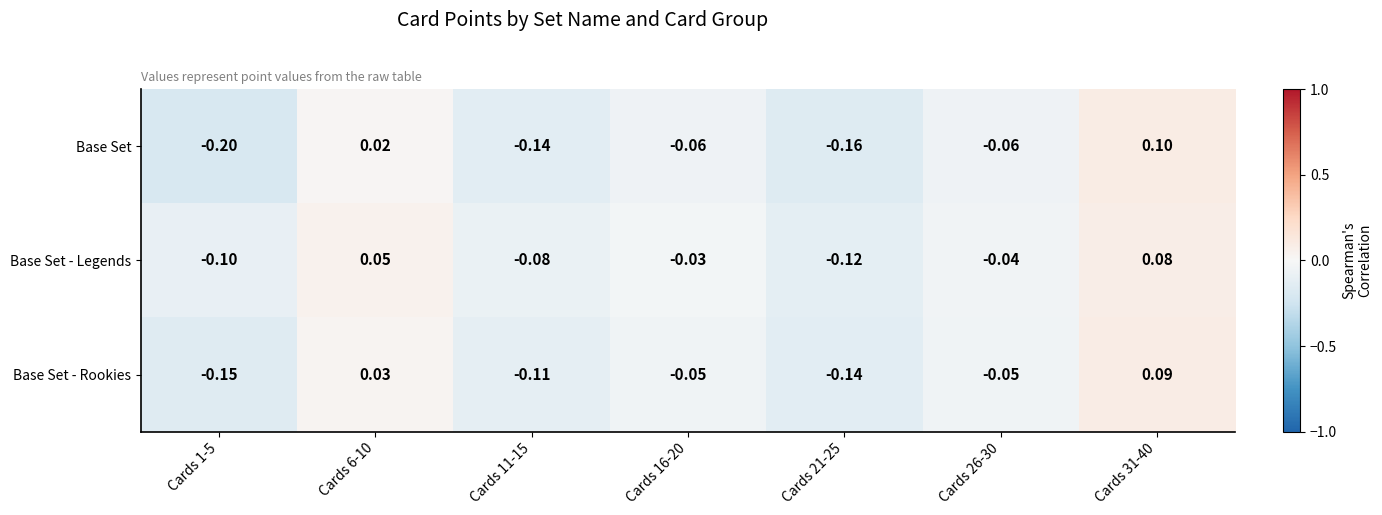

List the series in order of their peak value, highest first.

Base Set, Base Set - Rookies, Base Set - Legends